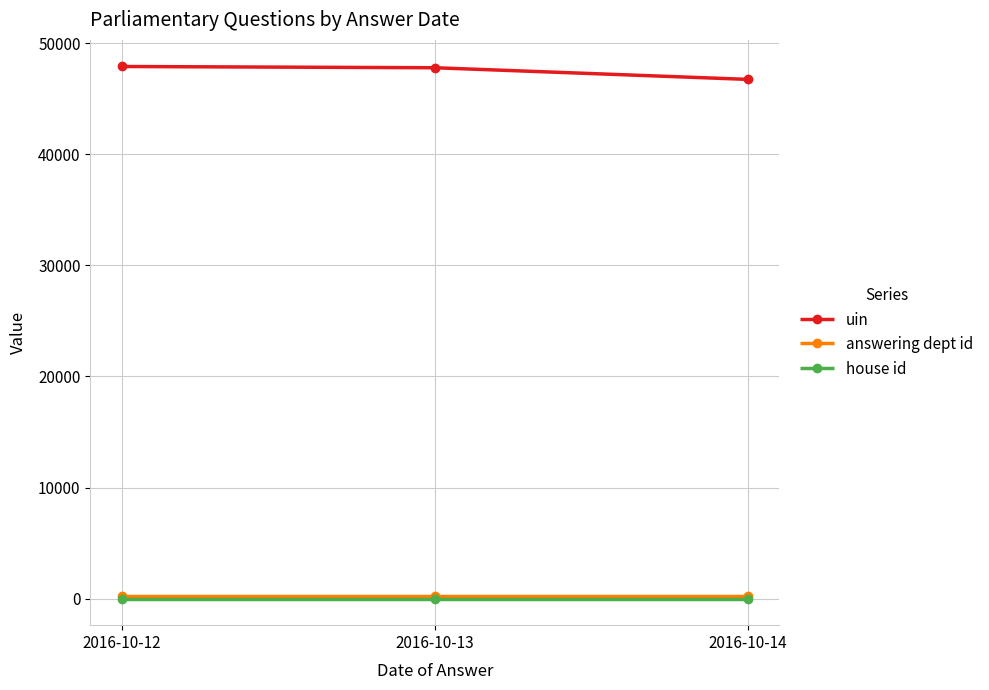

What is the value of the answering dept id point at the 1st from the left?

201